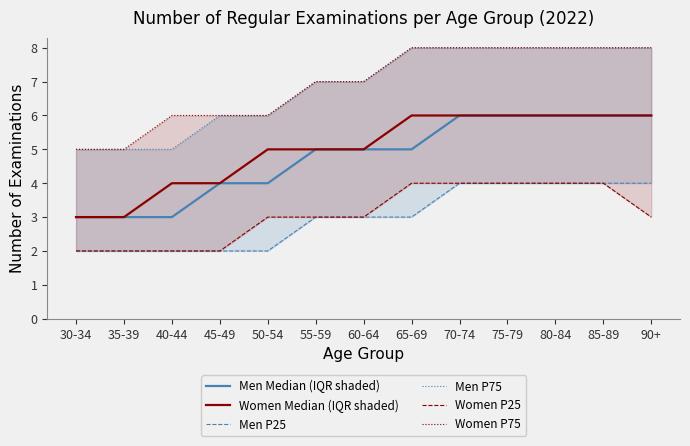

What is the difference between the maximum and minimum values in the Women Median (IQR shaded) series?

3